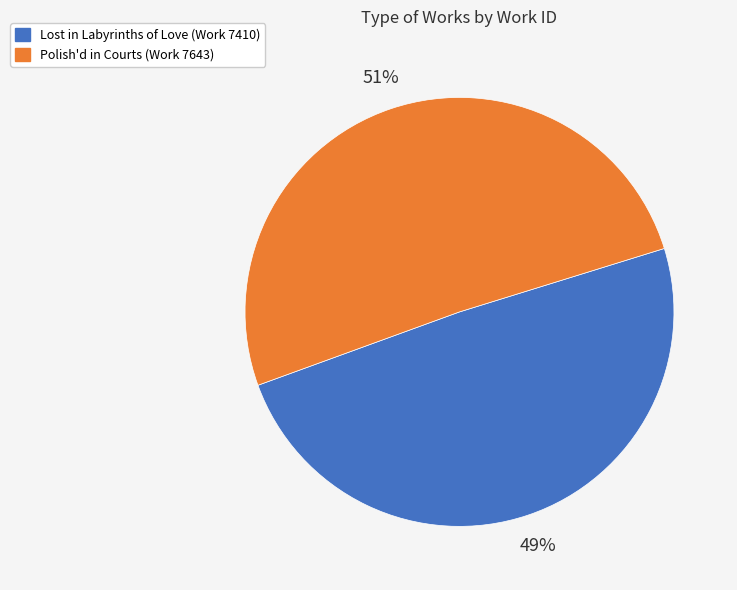

Does Lost in Labyrinths of Love (Work 7410) represent more than half of the total?

No